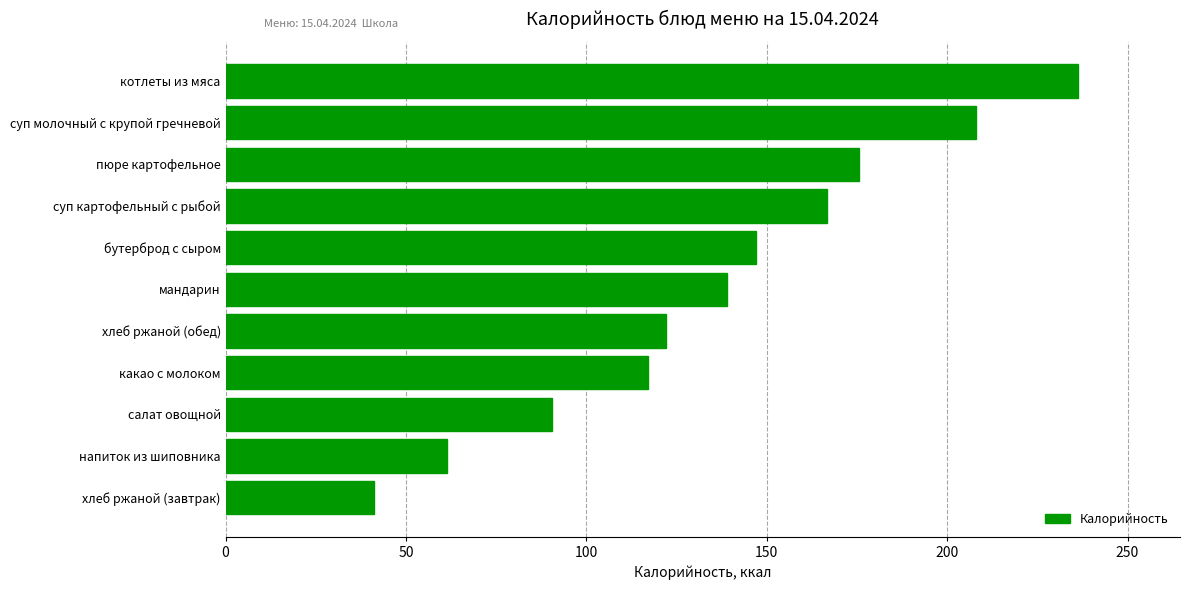

Approximately how many times larger is the value at суп молочный с крупой гречневой compared to пюре картофельное?

1.2